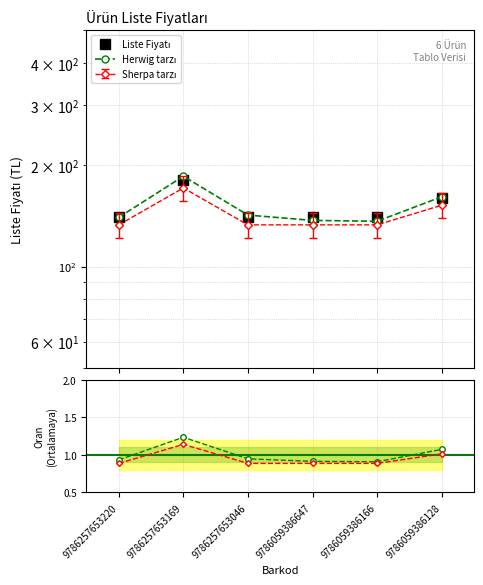

Which label corresponds to the largest value in the chart?

9786257653169